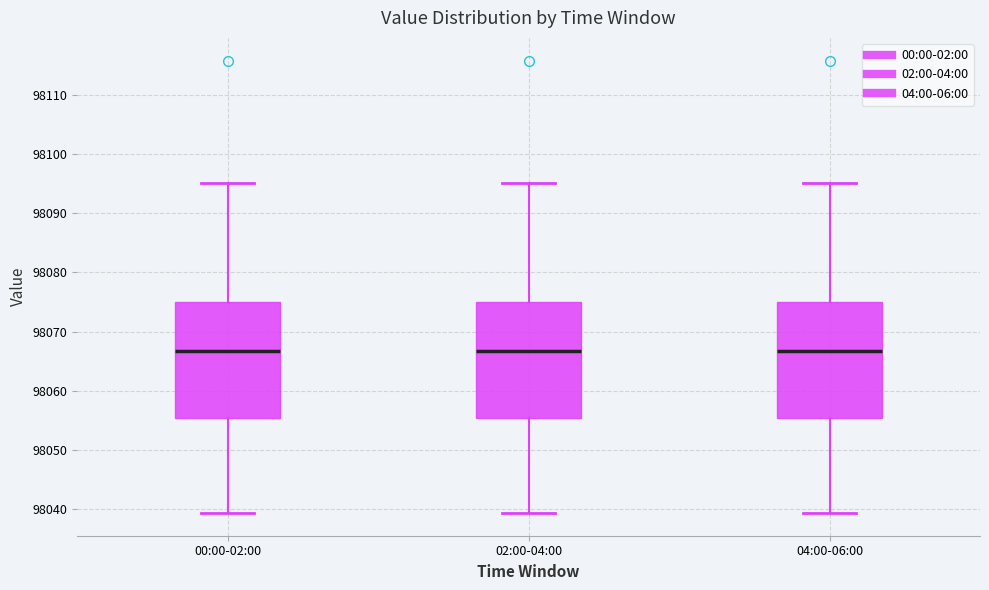

Where does the upper whisker of the box for 04:00-06:00 end on the y-axis? The values are not printed on the chart, so give them approximately, as read against the axis.

98095